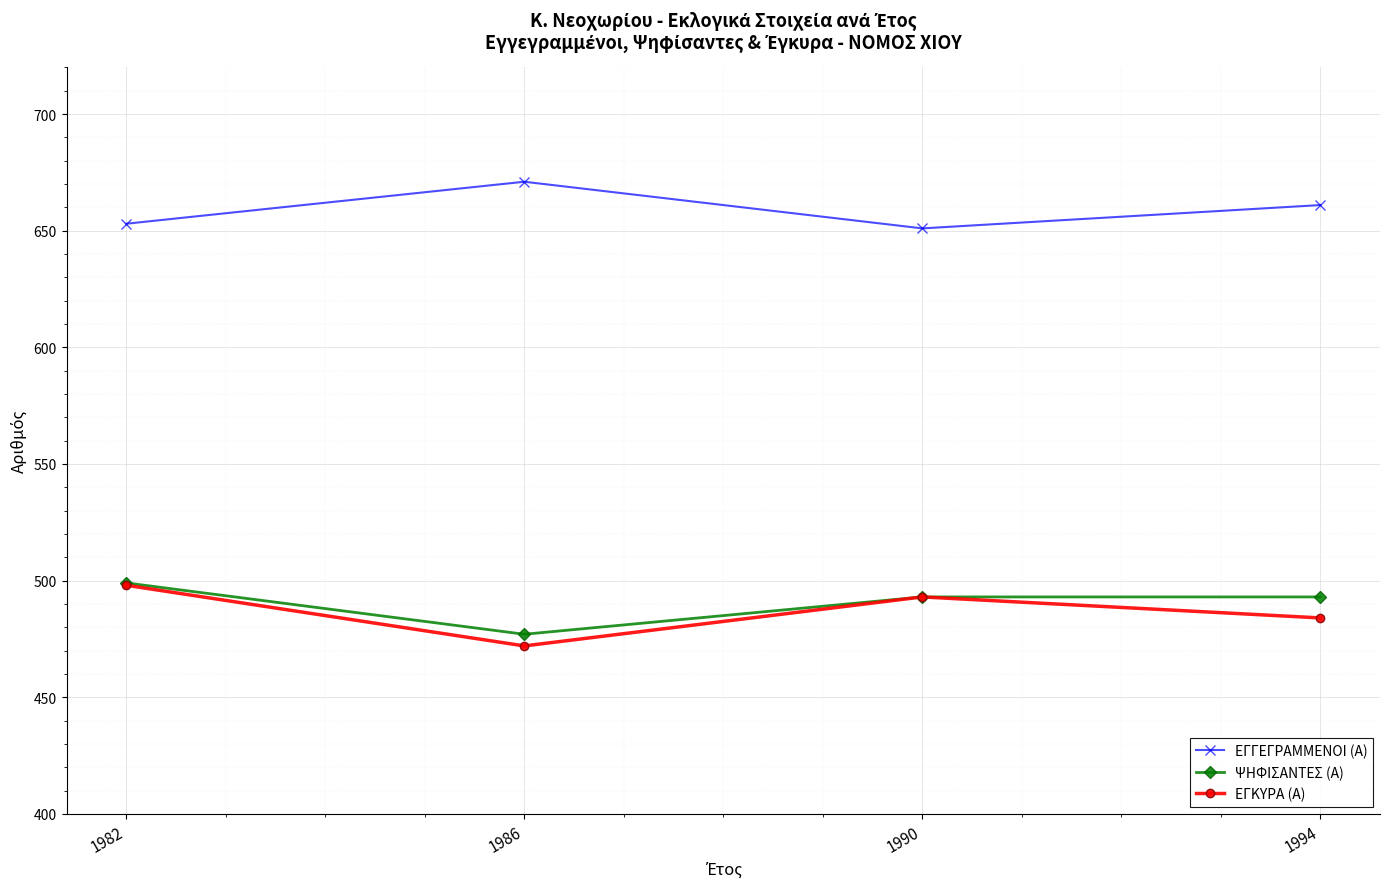

What is the difference between the maximum and minimum values in the ΕΓΓΕΓΡΑΜΜΕΝΟΙ (Α) series?

20